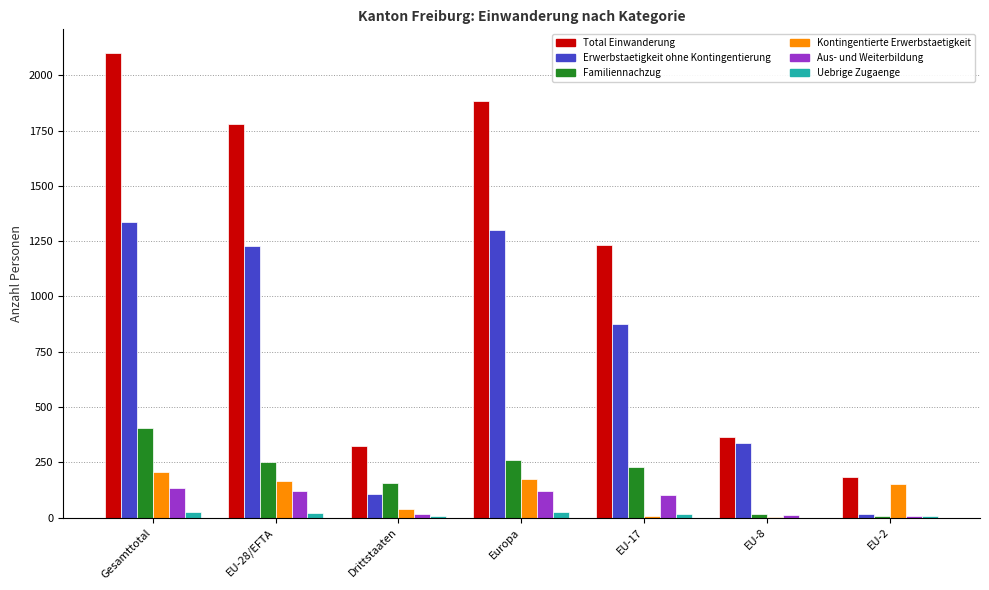

What is the average value of the Uebrige Zugaenge series?

14